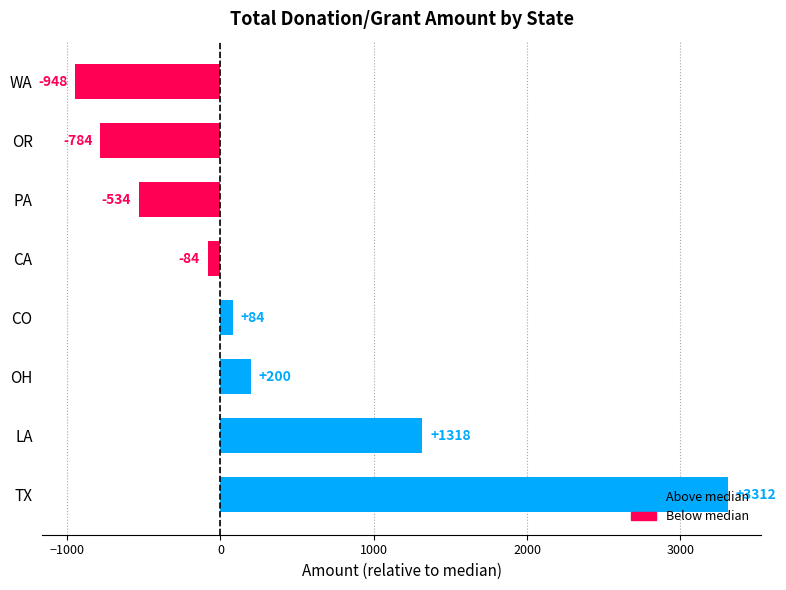

What is the greatest value displayed?

3311.5